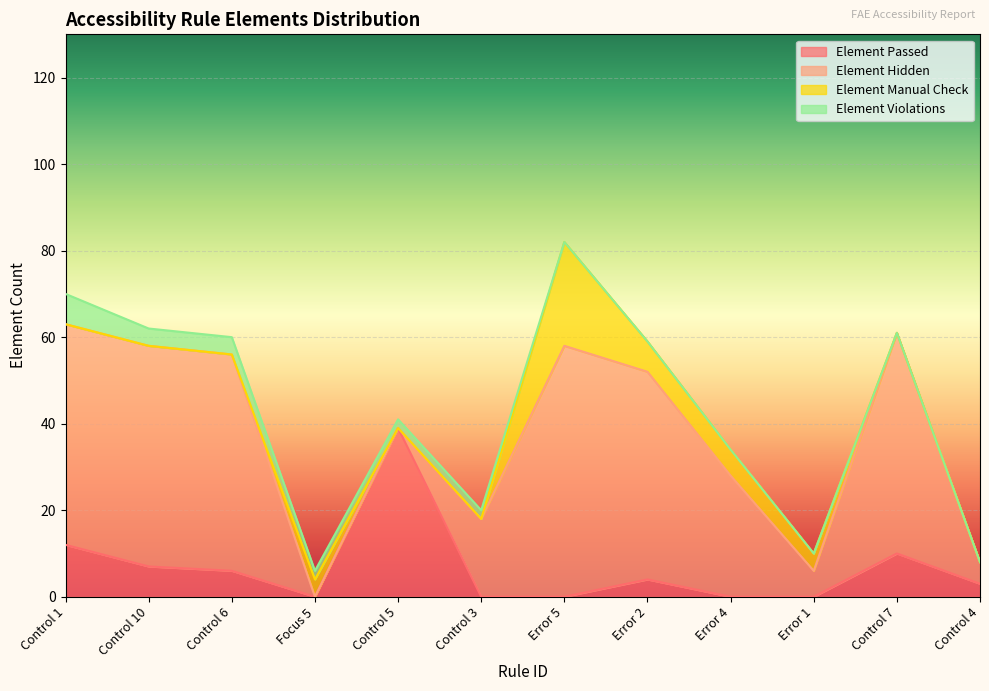

What is the difference between the maximum and minimum values in the Element Violations series?

7